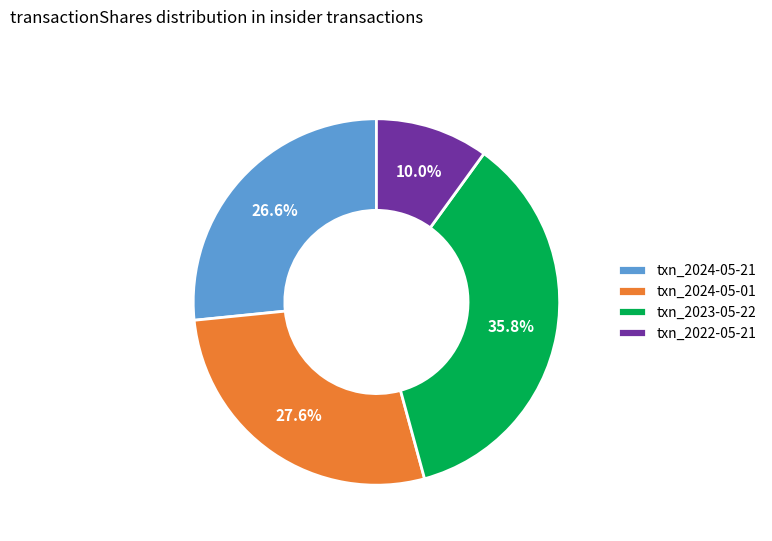

Which category has the smallest portion of the pie?

txn_2022-05-21